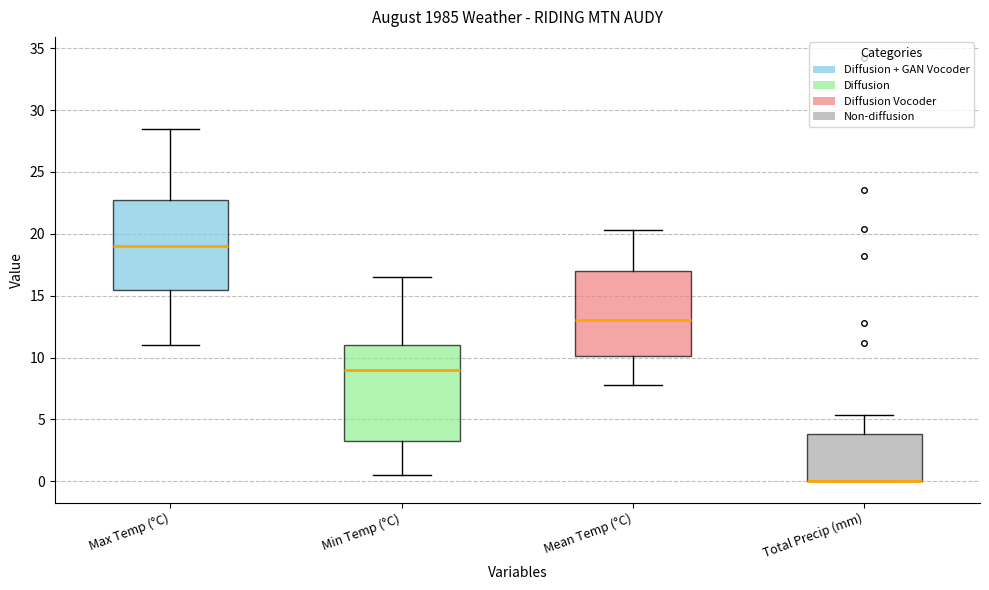

Reading left to right, read every box against the y-axis: the position of its median line, the range the box covers, and the ends of its whiskers. The values are not printed on the chart, so give them approximately, as read against the axis.

Max Temp (°C): median 19.0, box 15.5 to 23.0, whiskers 11.0 to 28.5
Min Temp (°C): median 9.0, box 3.5 to 11.0, whiskers 0.5 to 16.5
Mean Temp (°C): median 13.0, box 10.0 to 17.0, whiskers 8.0 to 20.5
Total Precip (mm): median 0.0 (drawn on the box's lower edge), box 0.0 to 4.0, whiskers 0.0 to 5.5